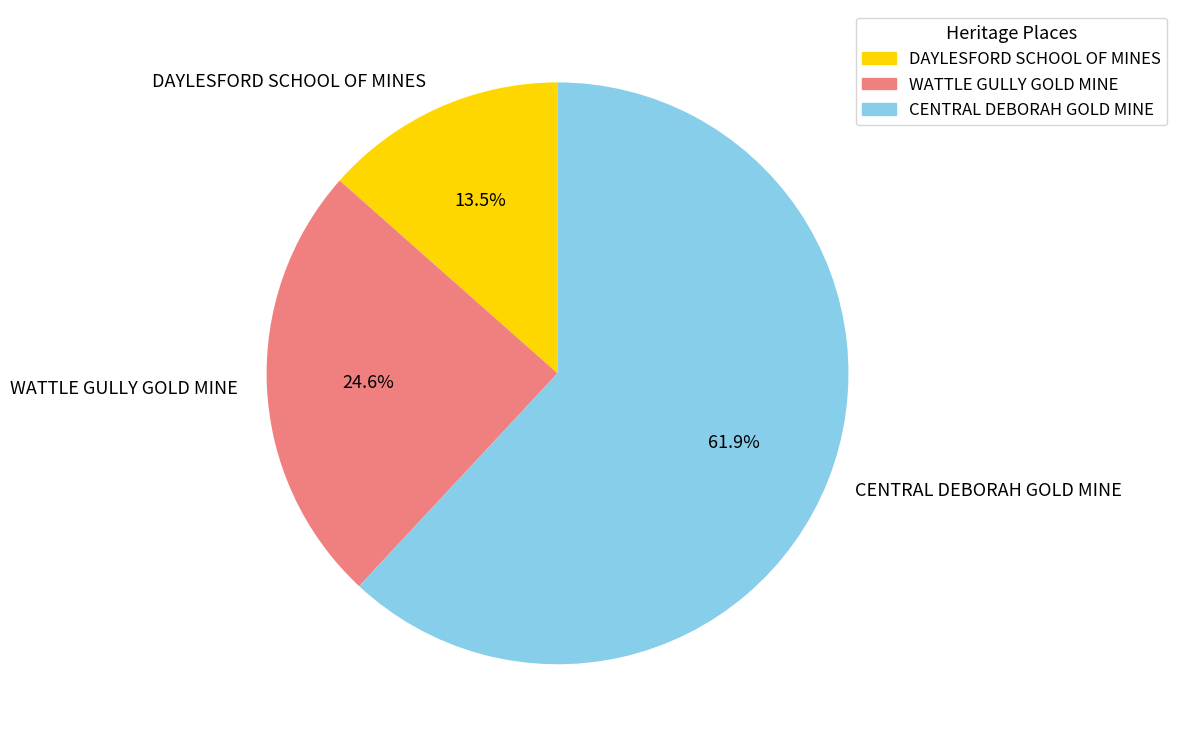

To the nearest percent, what percentage of the pie is WATTLE GULLY GOLD MINE?

25%